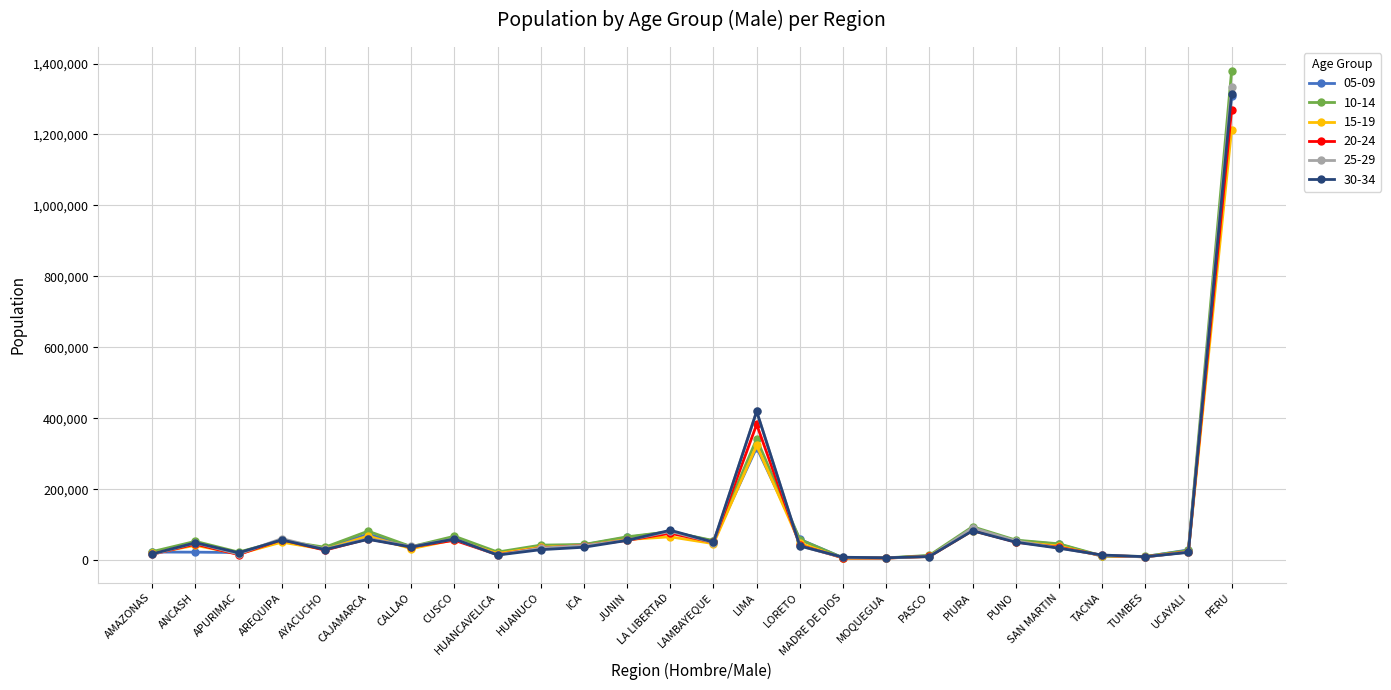

What is the maximum value shown in the chart?

1377943